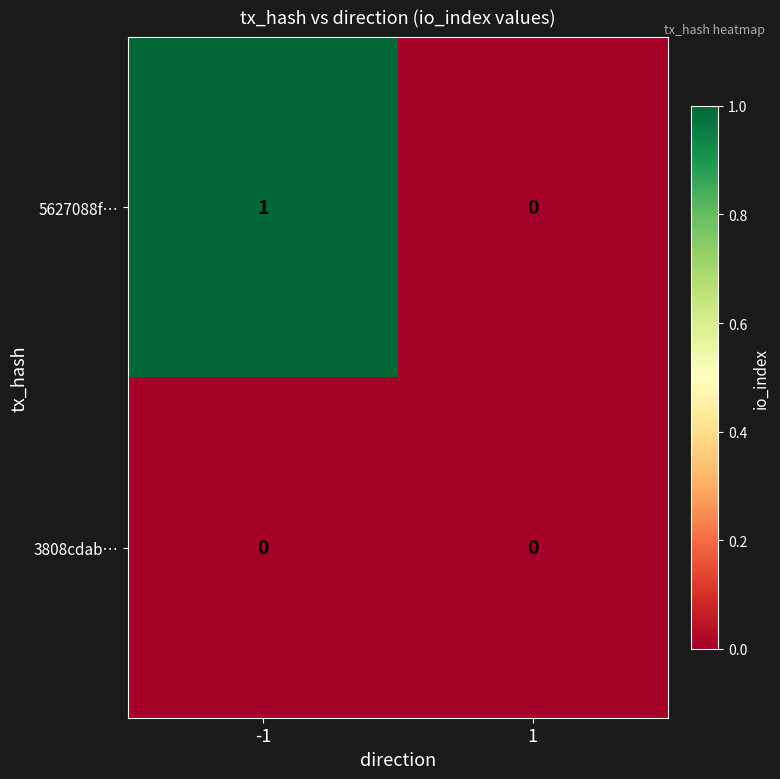

The 5627088f… series shows 0 at 1. True or false?

True